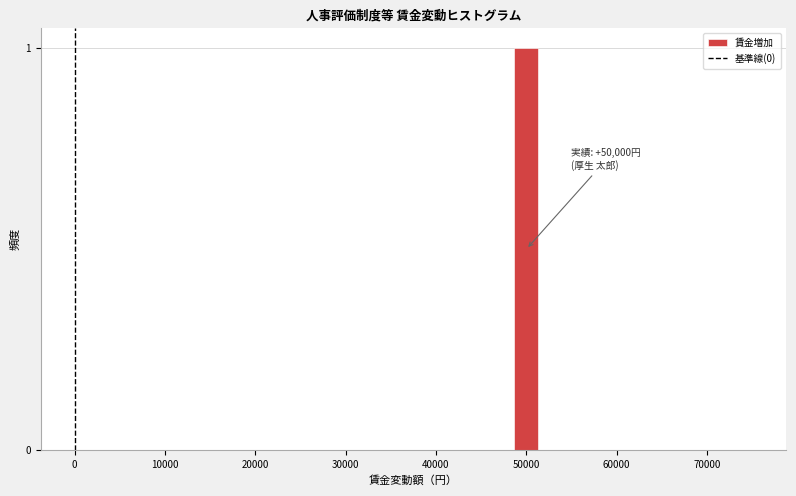

Around what value on the x-axis is the tallest bar? Give the approximate position of its centre, as read against the axis.

50000